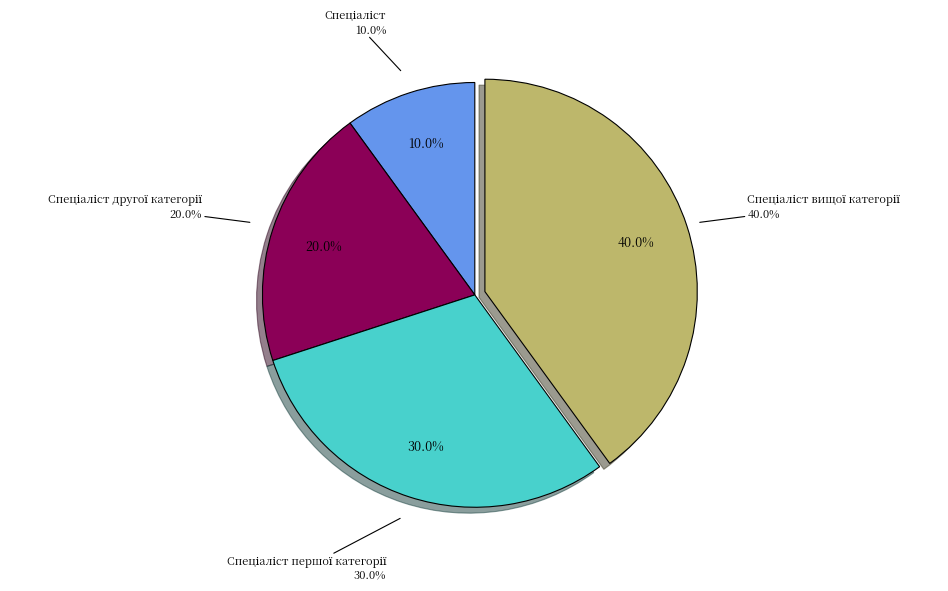

What percentage is the Спеціаліст другої категорії slice, to the nearest percent?

20%